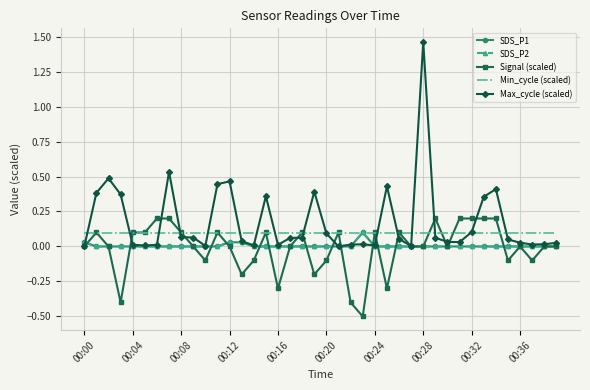

What is the greatest value displayed?

1.5